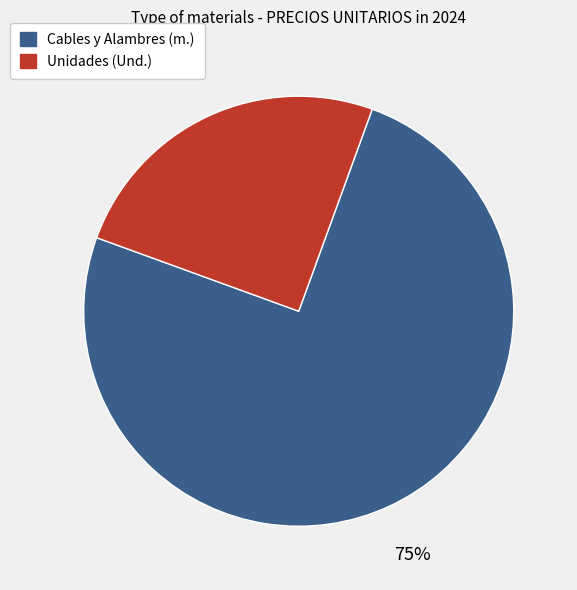

Does any single category account for the majority?

Yes